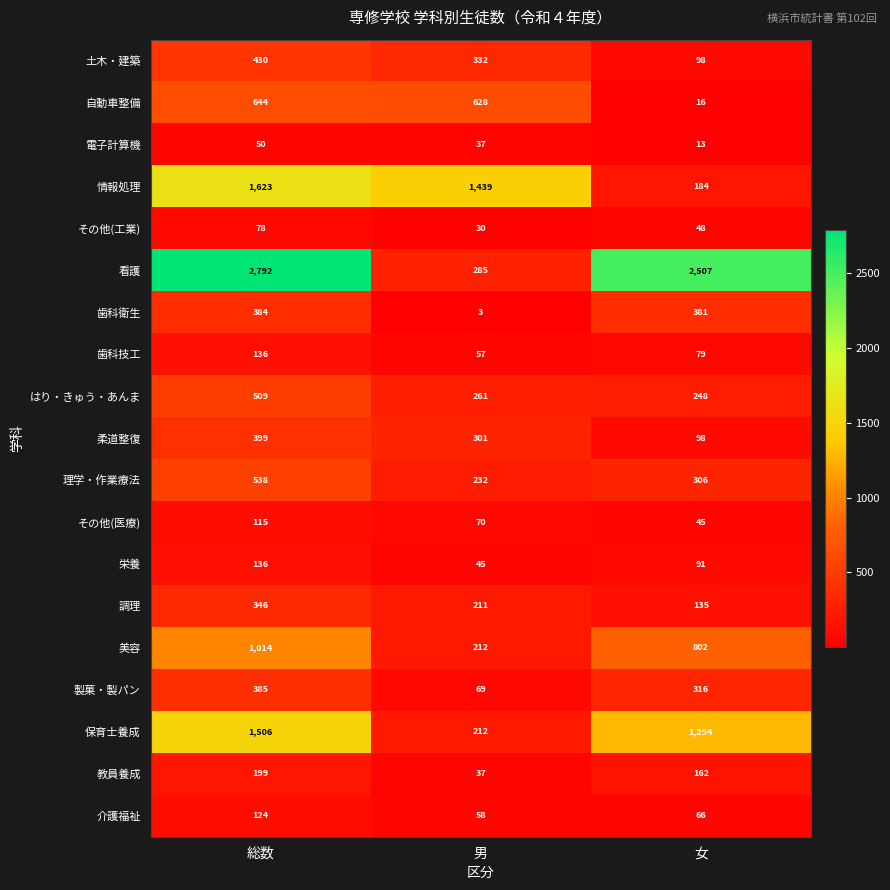

Which series has the largest total across all categories?

看護